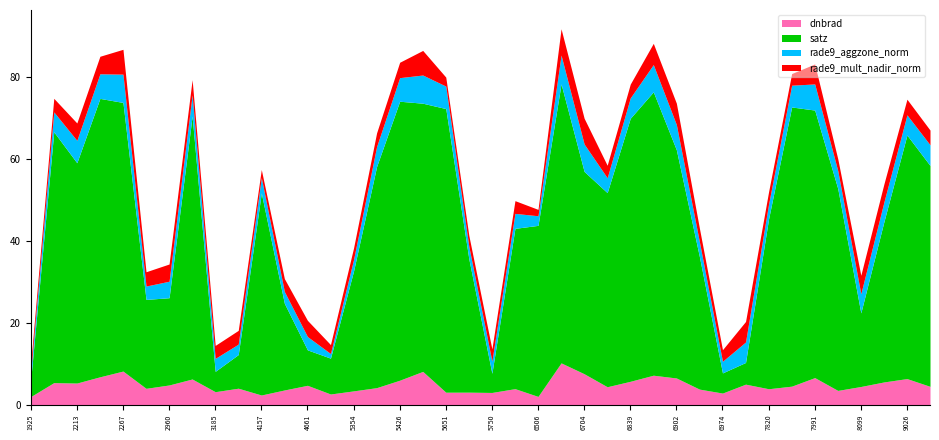

What is the highest value of the satz series?

69.3